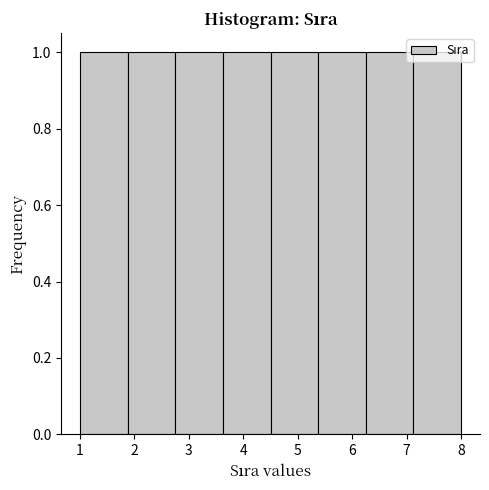

How tall is the bar that spans 1.0 to 1.9 on the x-axis? Neither the bar edges nor the heights are printed on the chart, so give them approximately, as read against the axes.

1